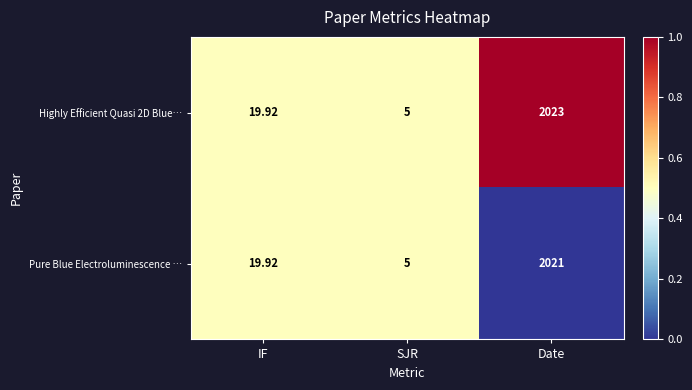

What is the total value across all series at SJR?

10.0